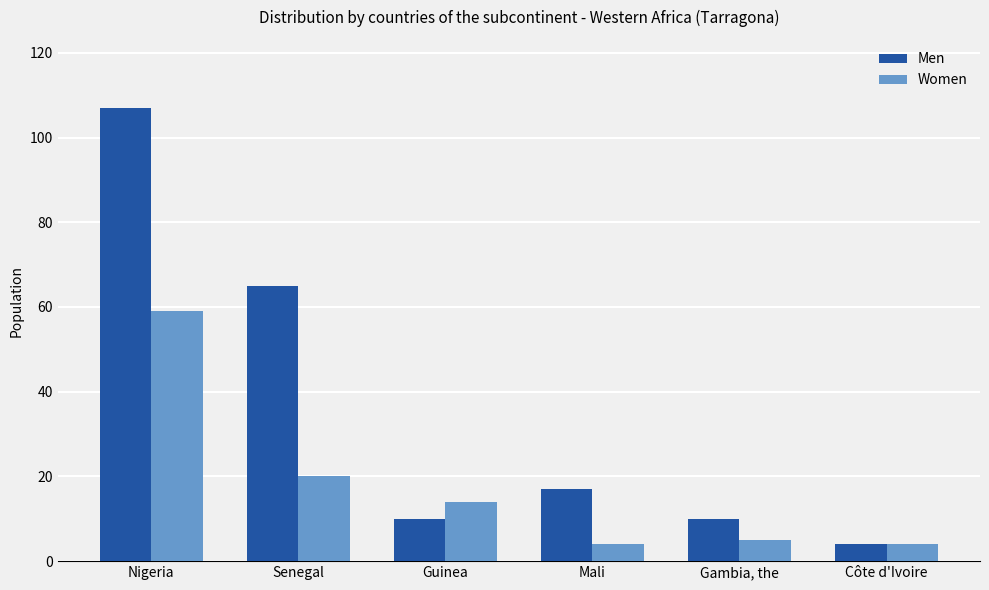

What is the value of the Women bar at the 3rd from the left?

14